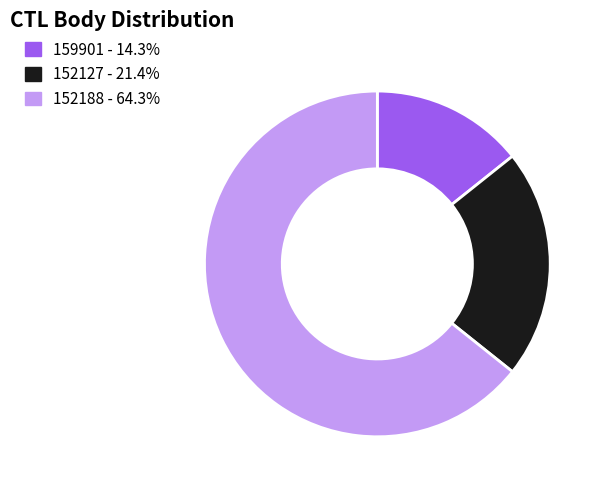

Count the number of slices in the pie.

3